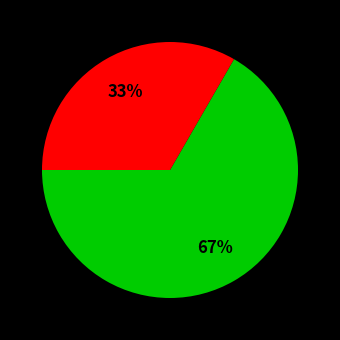

Is there a majority slice in this chart?

Yes